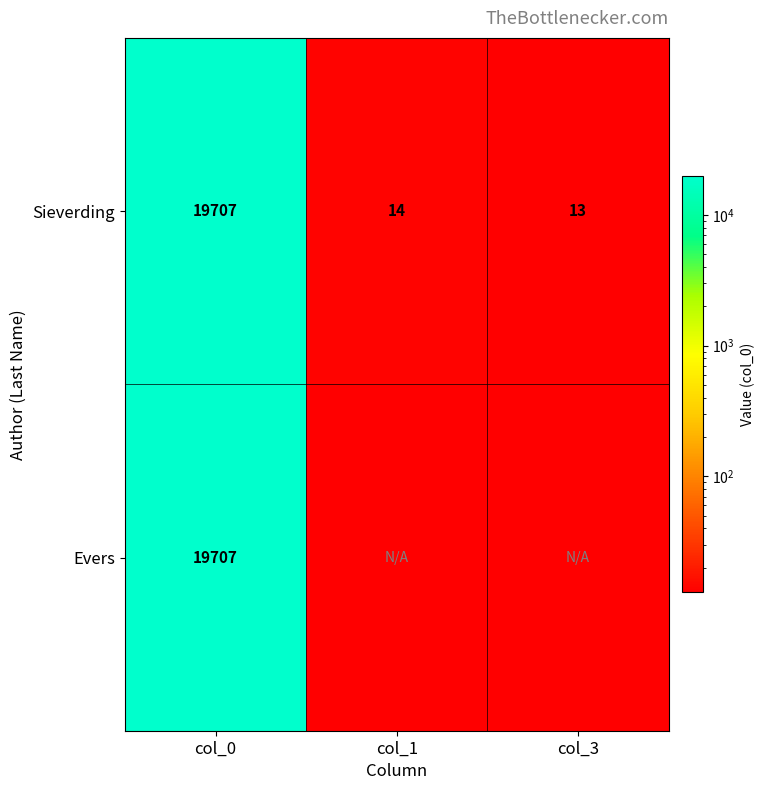

What is the lowest value of the Sieverding series?

13